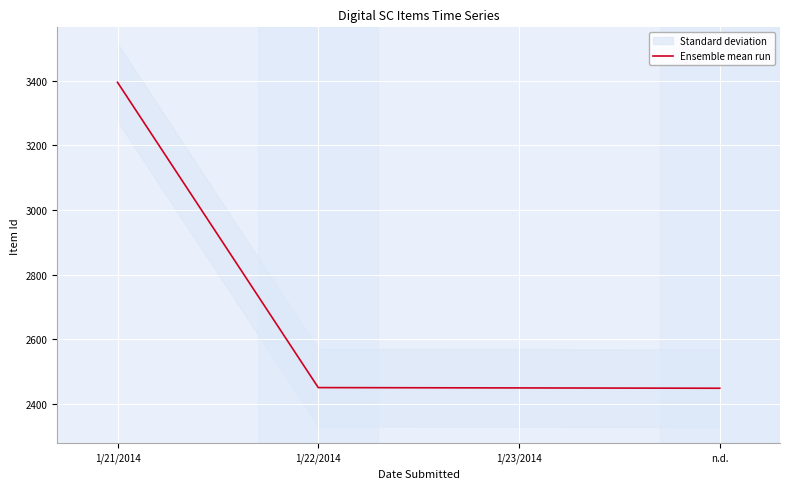

The value at 1/22/2014 is 2451. True or false?

True